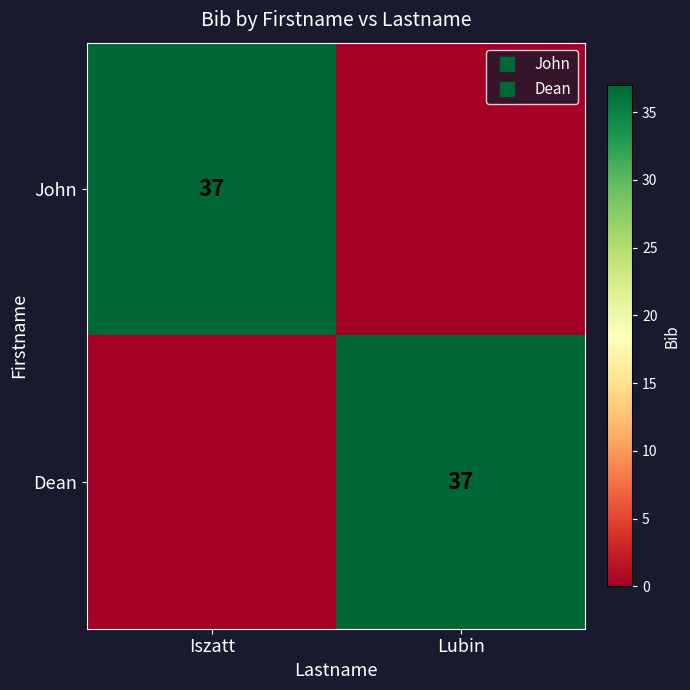

At Iszatt, list the series in order from smallest to largest.

Dean, John